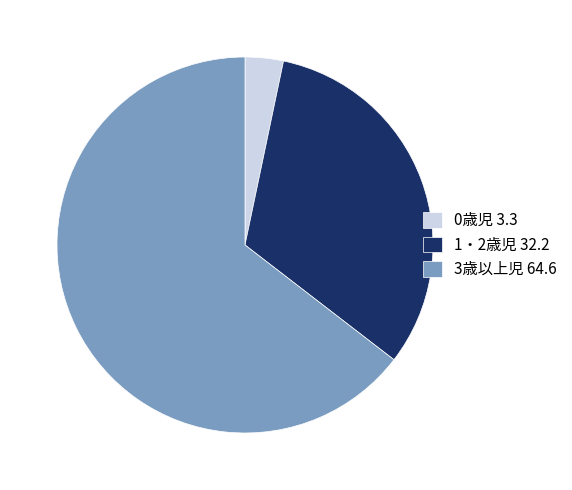

How many segments does this pie chart have?

3